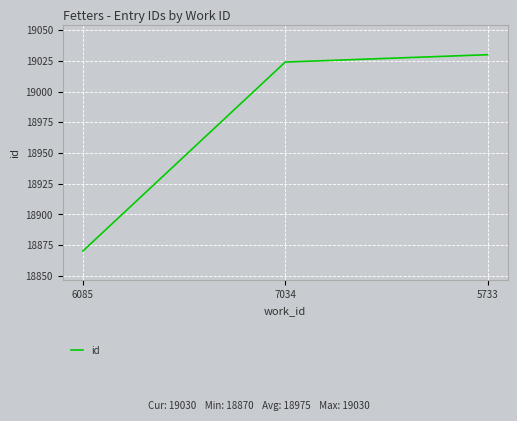

The chart shows a value of 27947 at 6085. True or false?

False